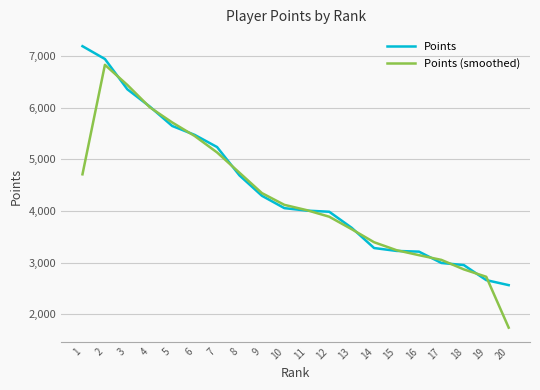

The value of Points at 18 is 5038.6. True or false?

False